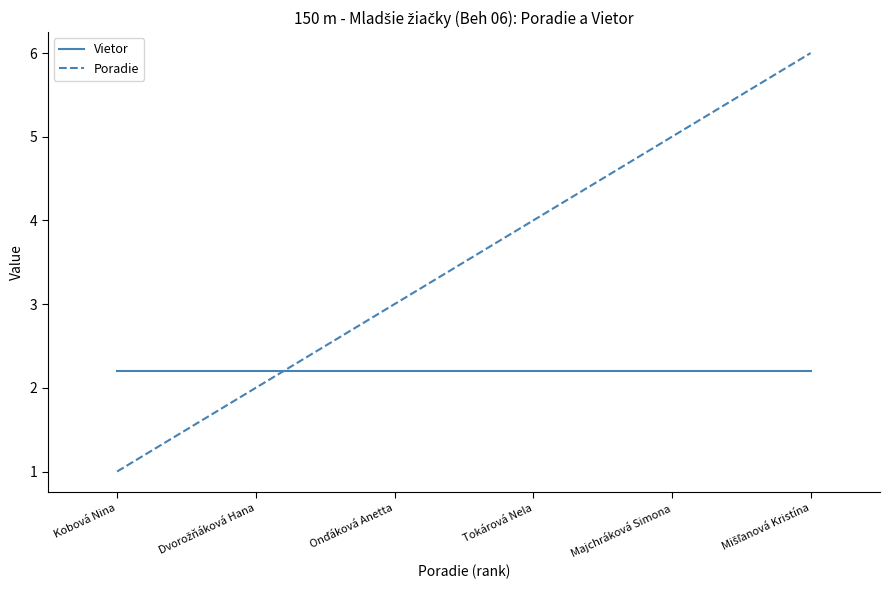

What is the total value across all series at Tokárová Nela?

6.2